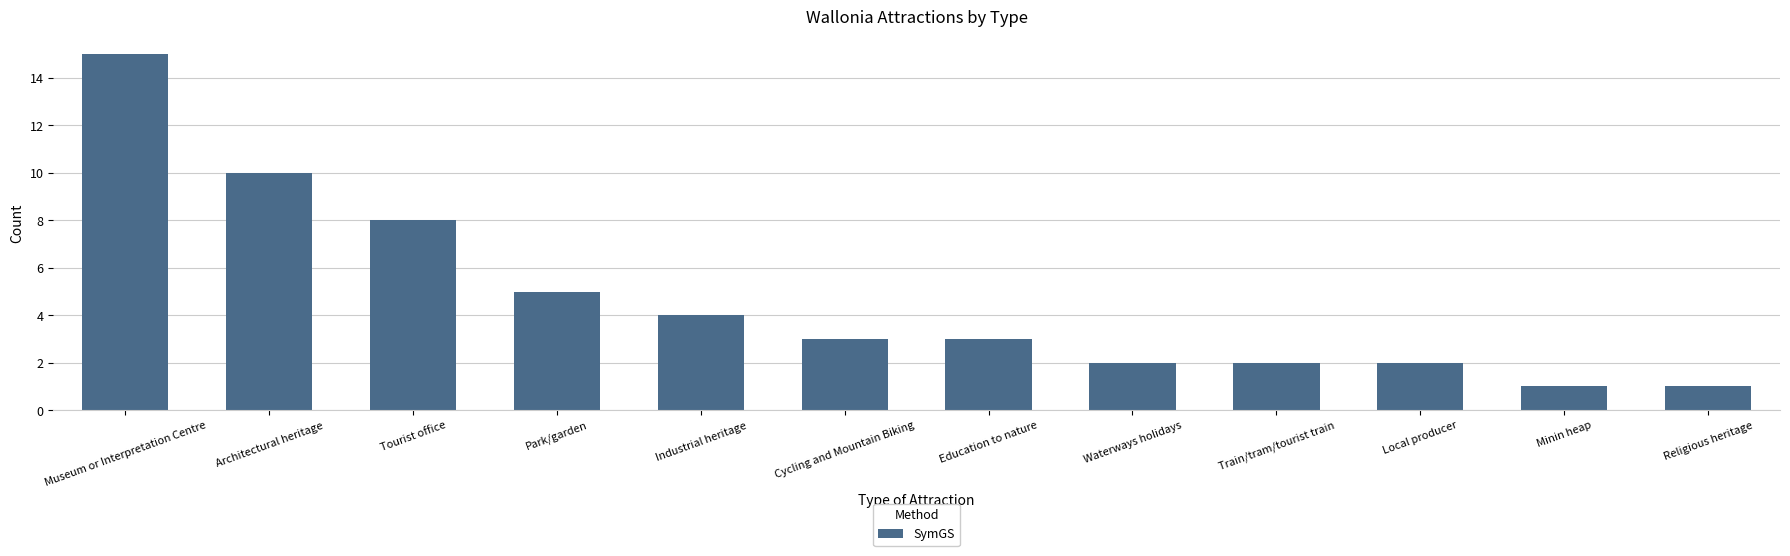

Does the chart contain stacked bars?

No